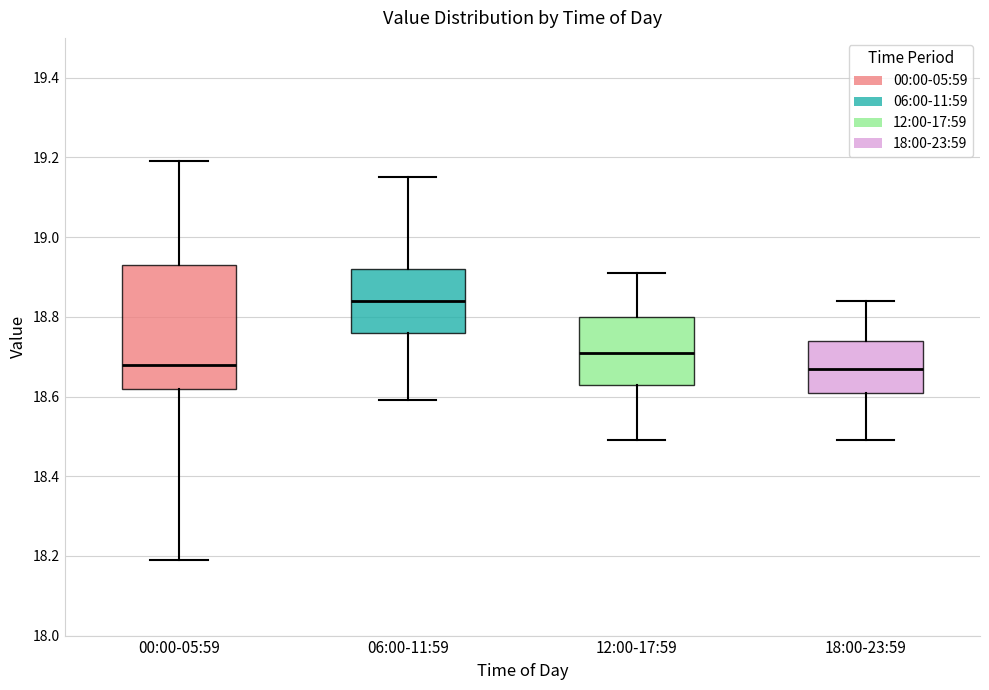

Which box's median line is the highest?

06:00-11:59